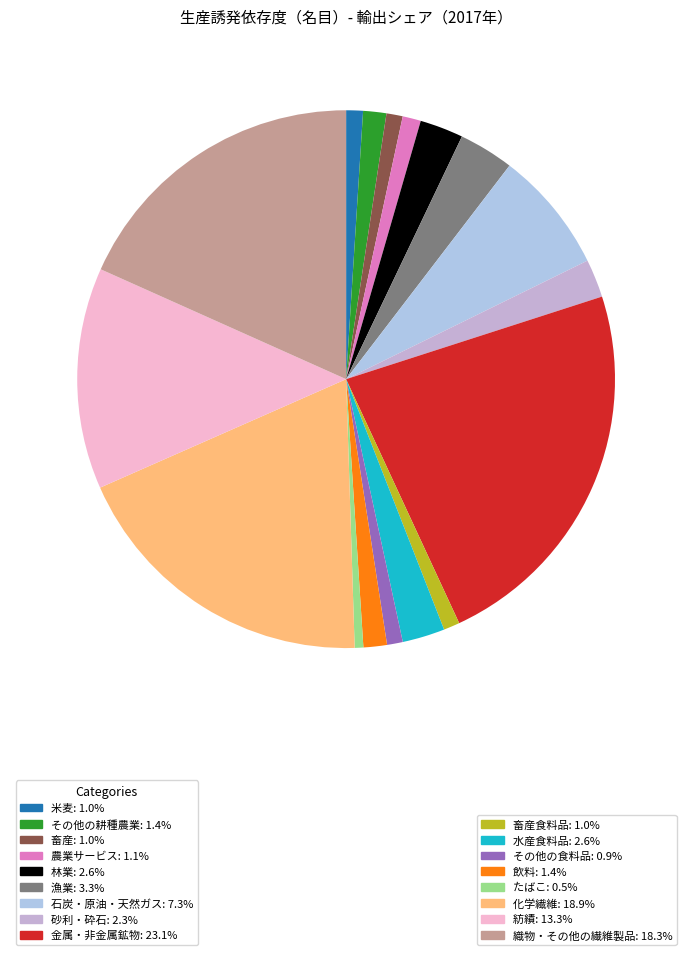

To the nearest percent, what is the difference between the largest and smallest slice percentages?

23%